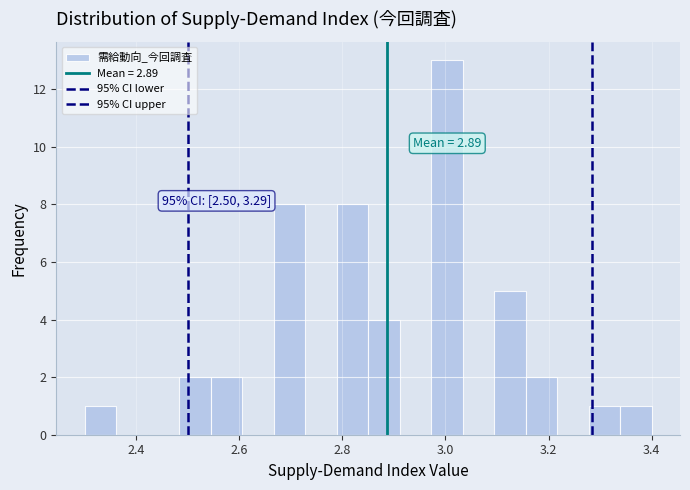

Read against the x-axis, roughly where is the centre of the tallest bar?

3.00